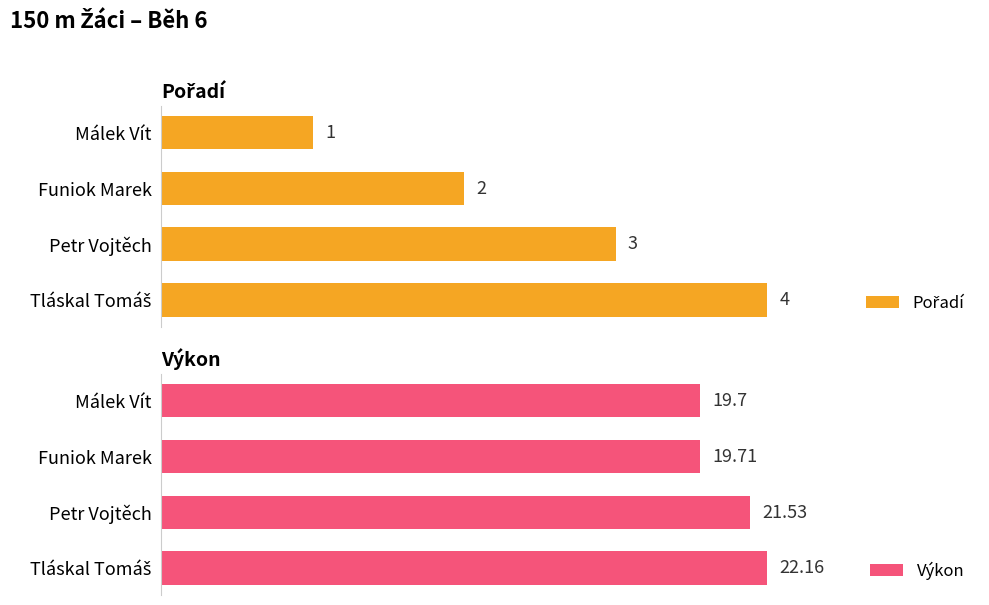

How many groups of bars are there?

4